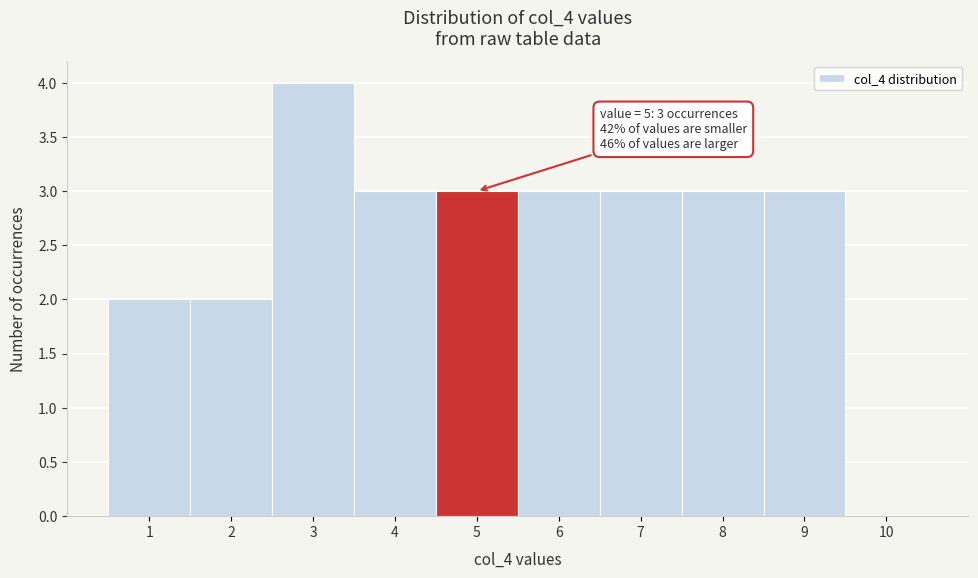

Over which range of the x-axis is the bar tallest?

2.5 to 3.5